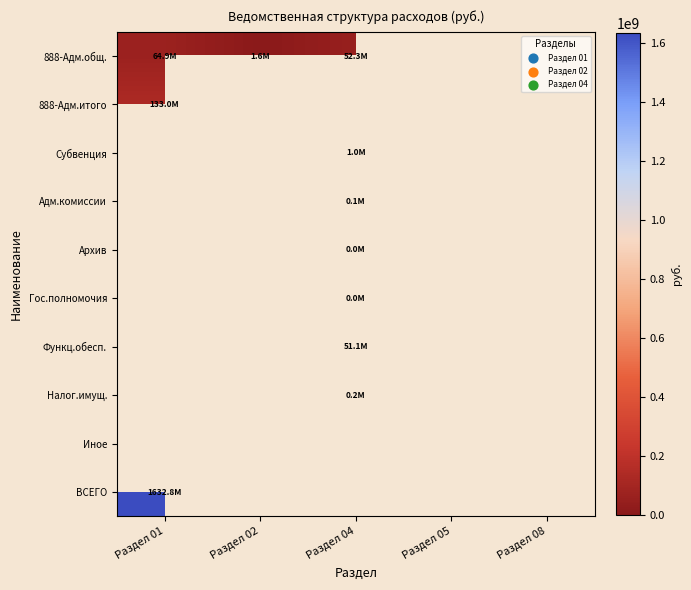

How many positive values does the 888-Адм.общ. series have?

3